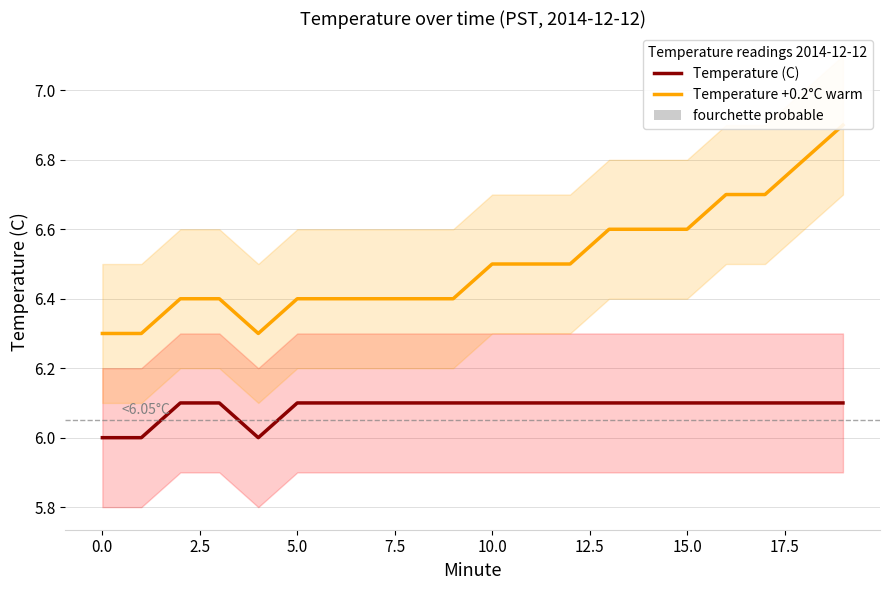

What are all the series names shown in the legend?

Temperature (C), Temperature +0.2°C warm